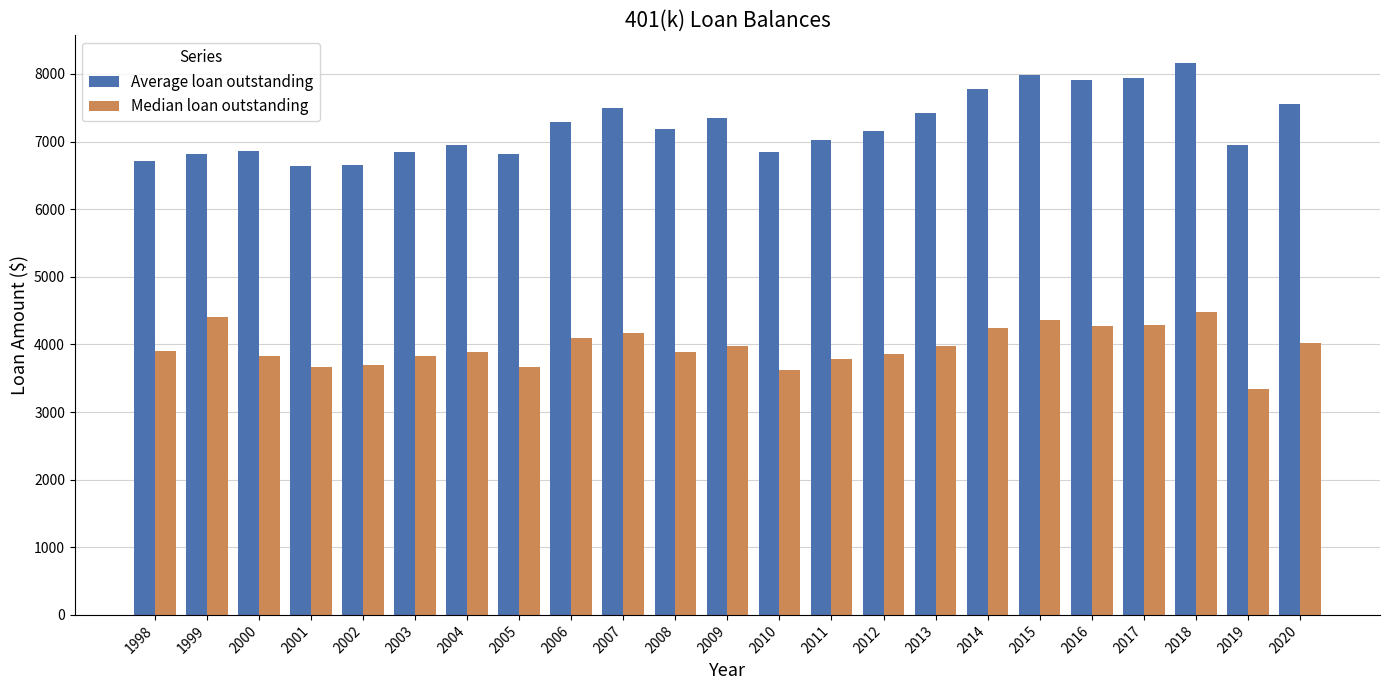

What is the sum of all Average loan outstanding values?

166344